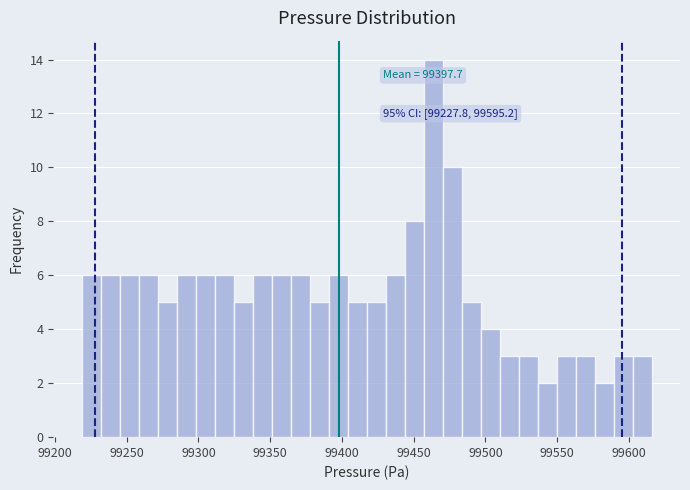

Read against the x-axis, roughly where is the centre of the tallest bar?

99465